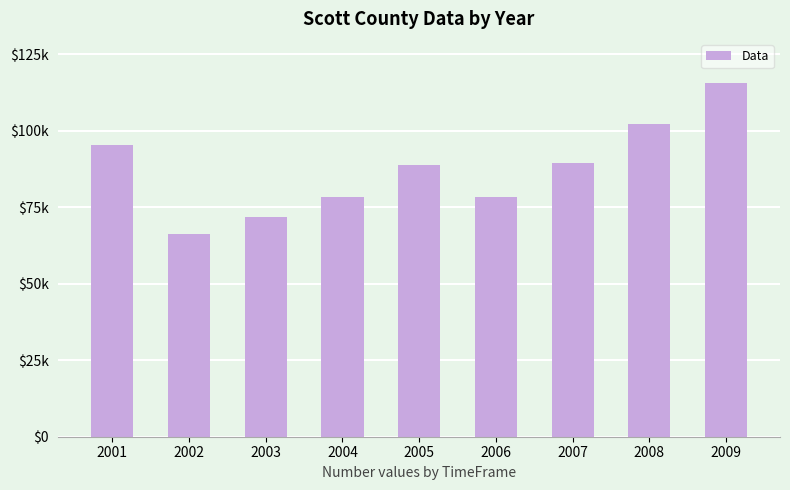

Are the bars grouped side by side (vs. stacked)?

No